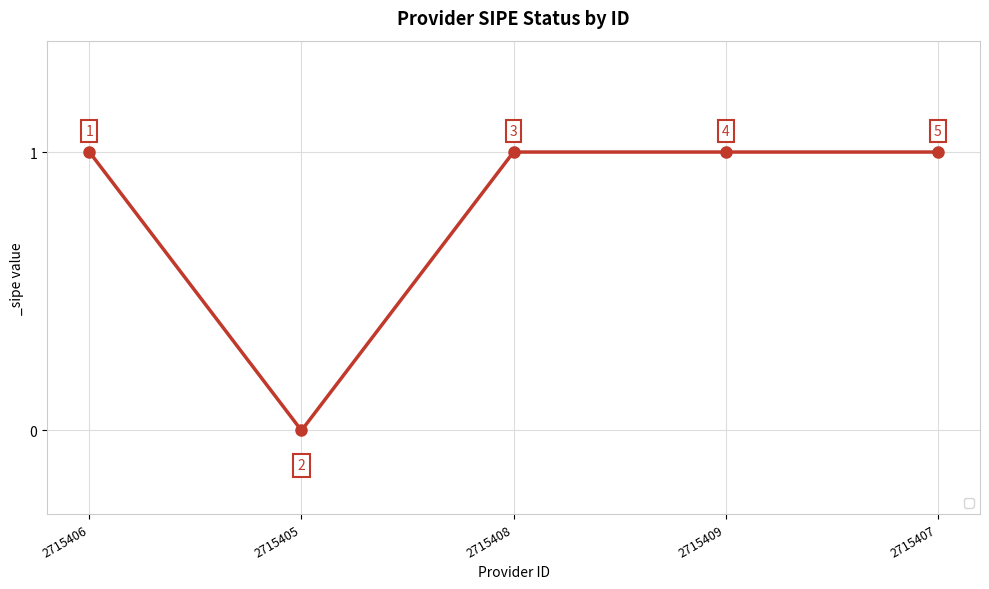

How many interior local valleys (lower than both neighbors) does the data have?

1